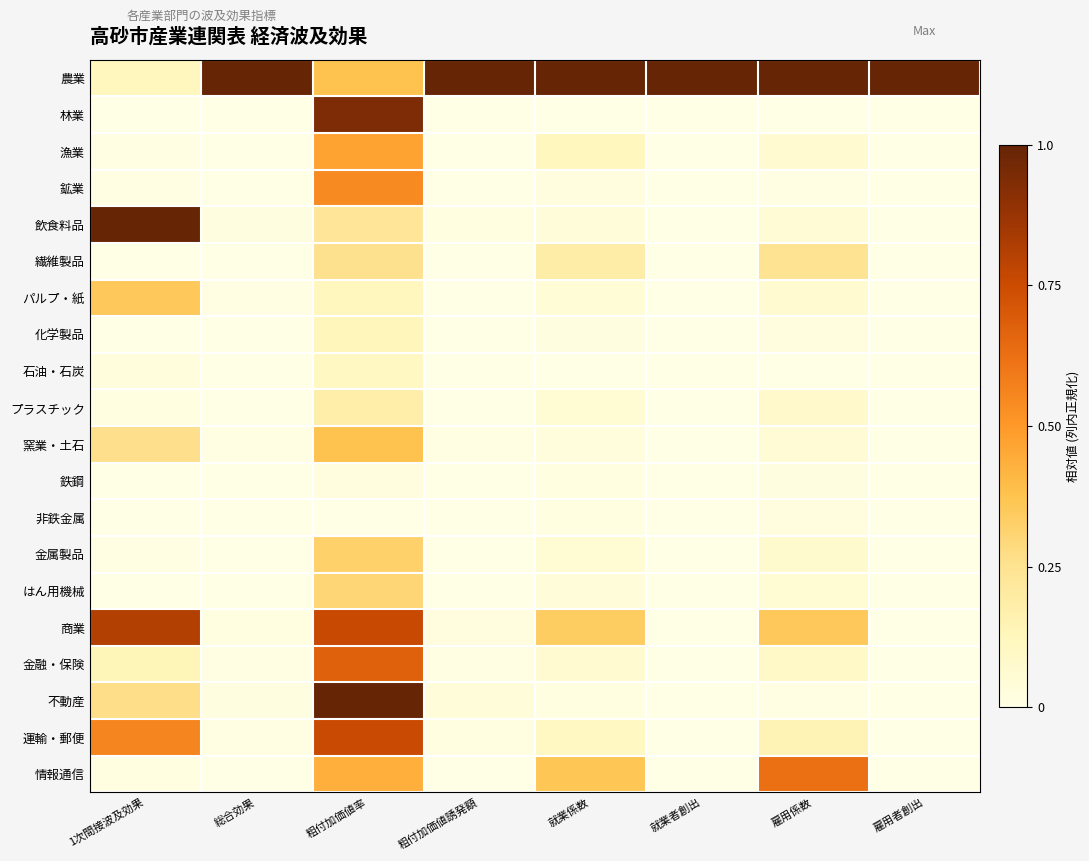

At how many categories does at least one series exceed 0?

8